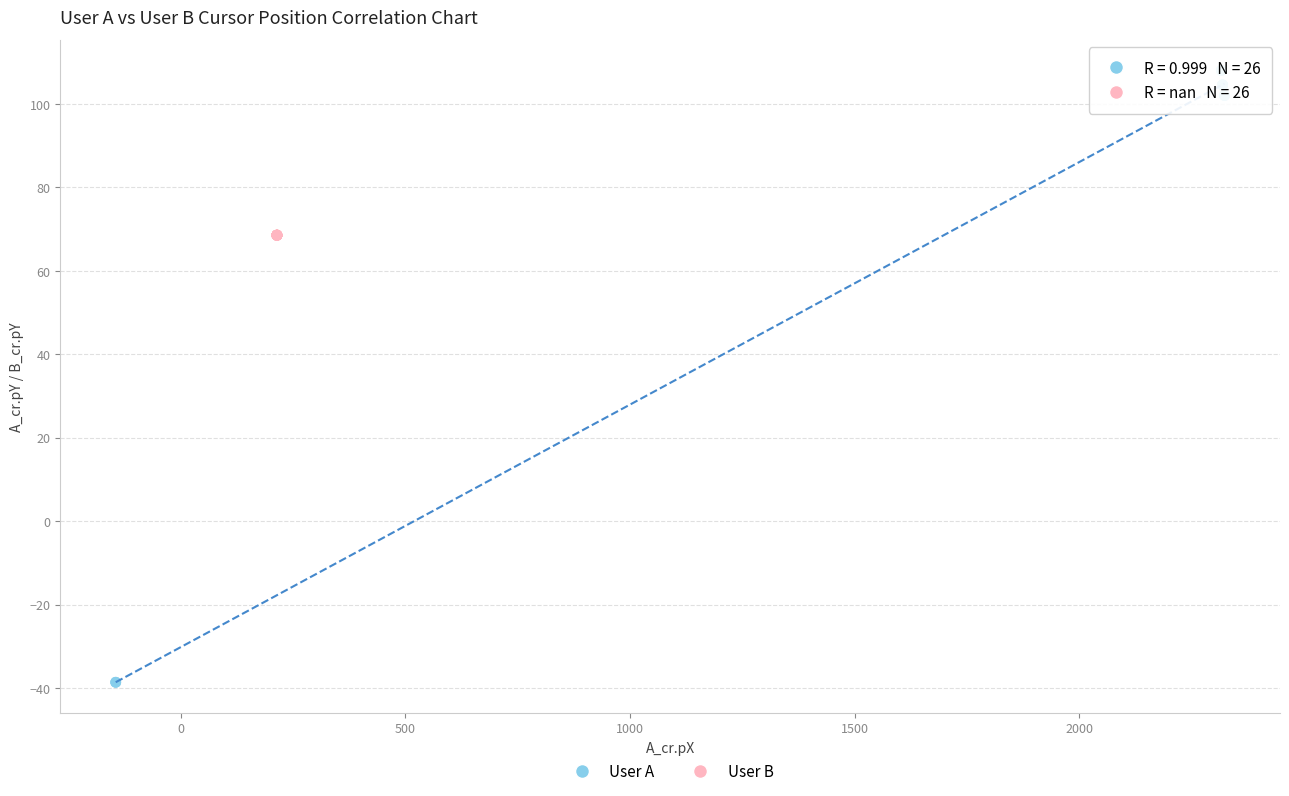

What are all the series names shown in the legend?

User A, User B